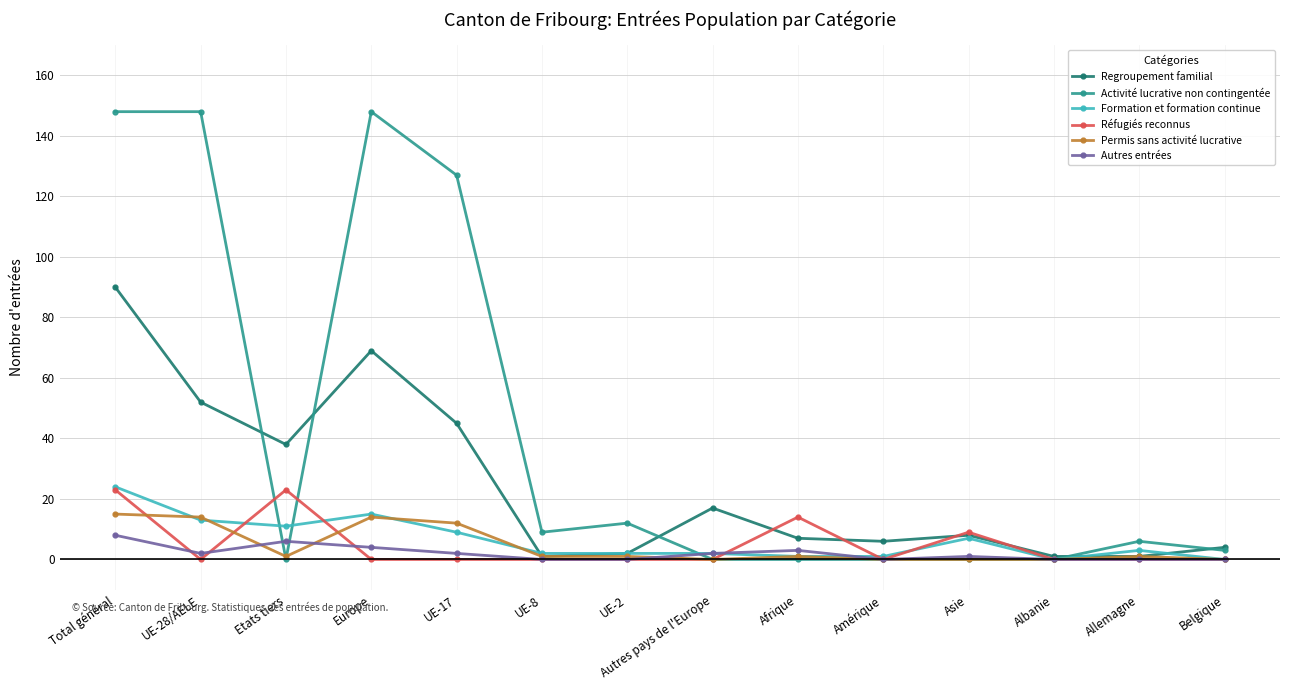

What position from the left is UE-17?

5